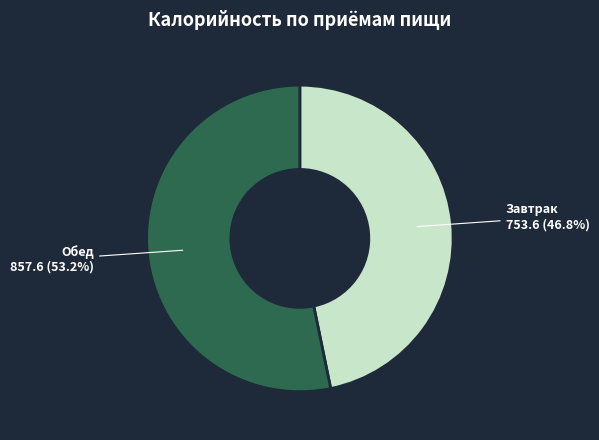

What is the smallest slice in the pie chart?

Завтрак